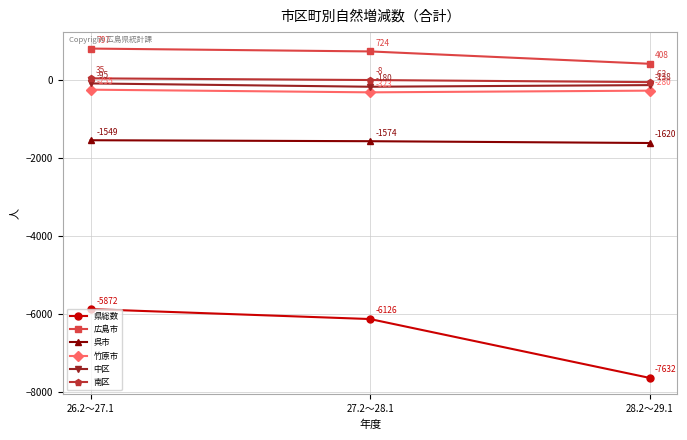

How many lines are shown in the chart?

6